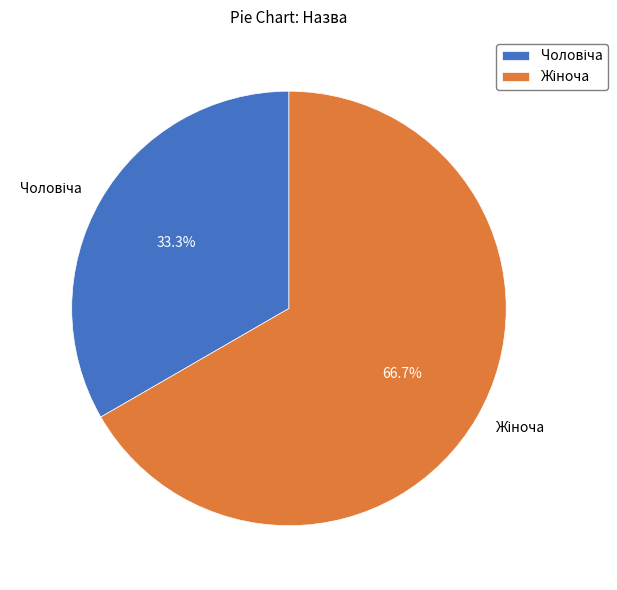

Does any single category account for the majority?

Yes